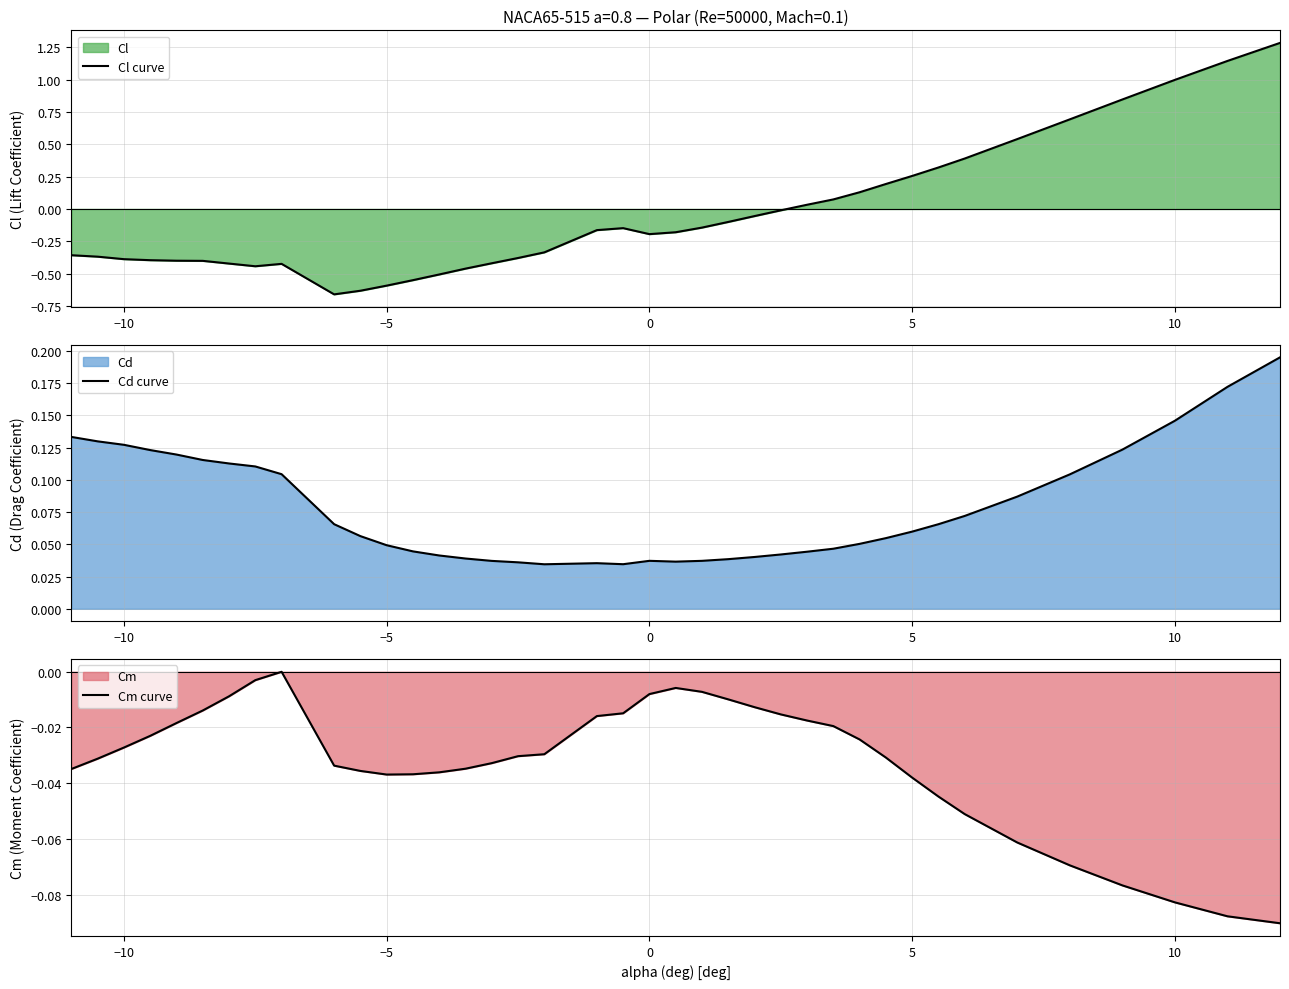

What is the average value of the Cl curve series?

-0.1